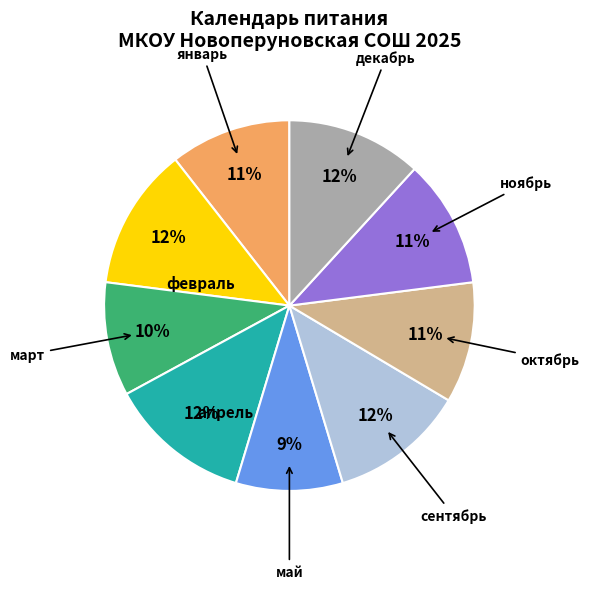

To the nearest percent, what is the difference between the largest and smallest slice percentages?

3%